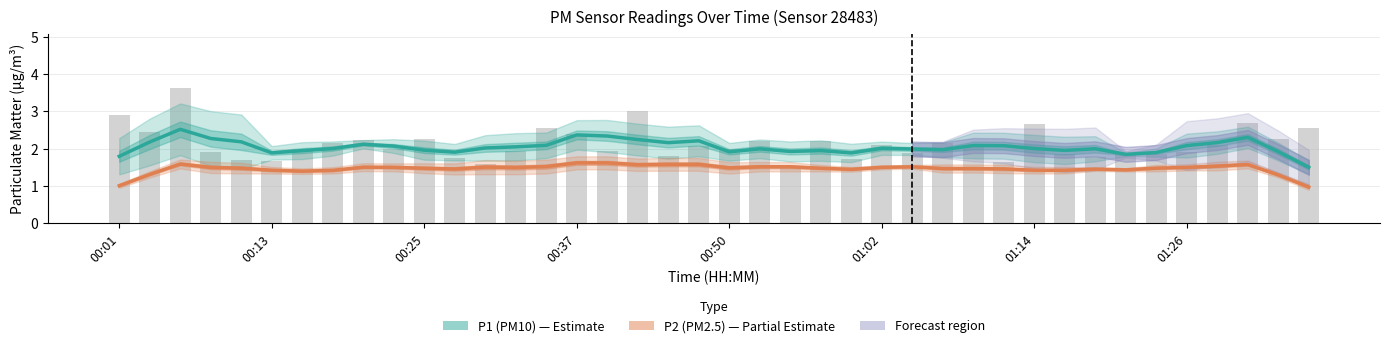

The value of P1 (PM10) at 18 is 2.2. True or false?

True